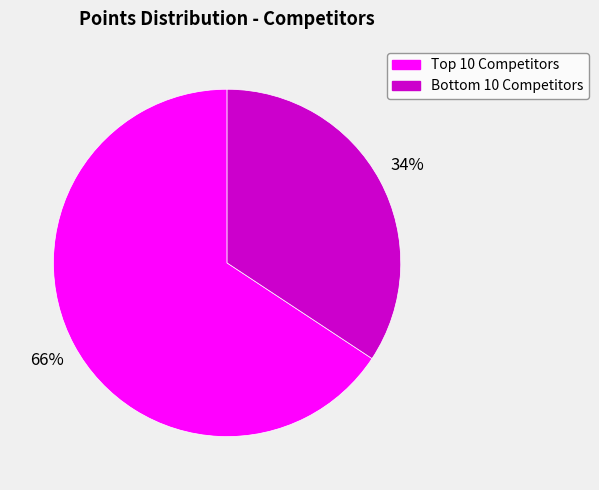

Does any single category account for the majority?

Yes